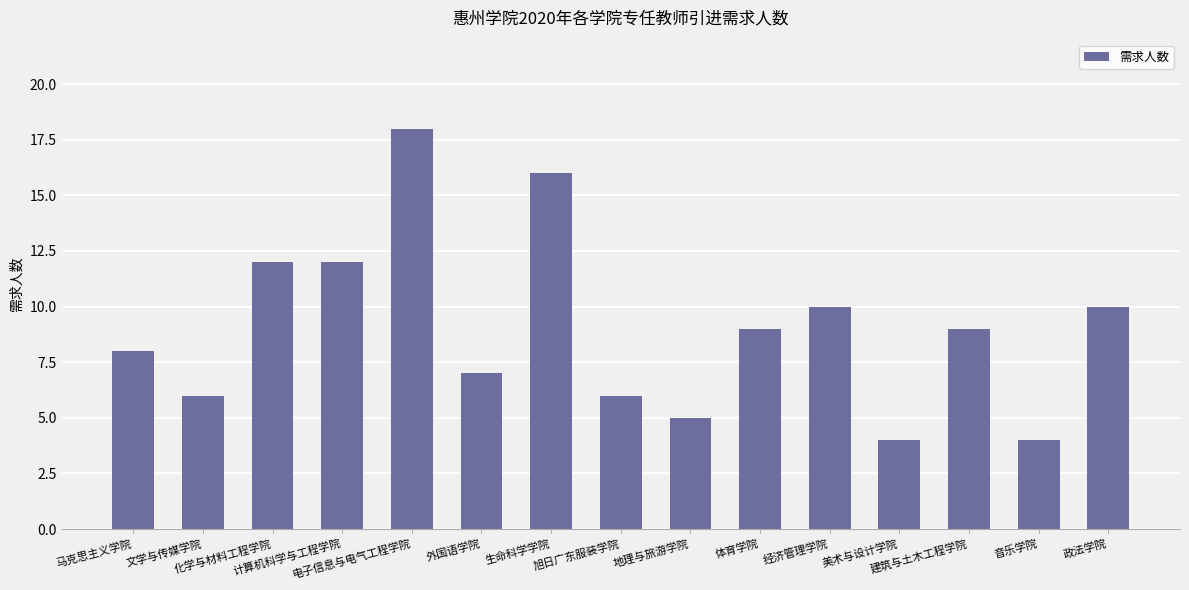

How many distinct data groups are displayed?

1